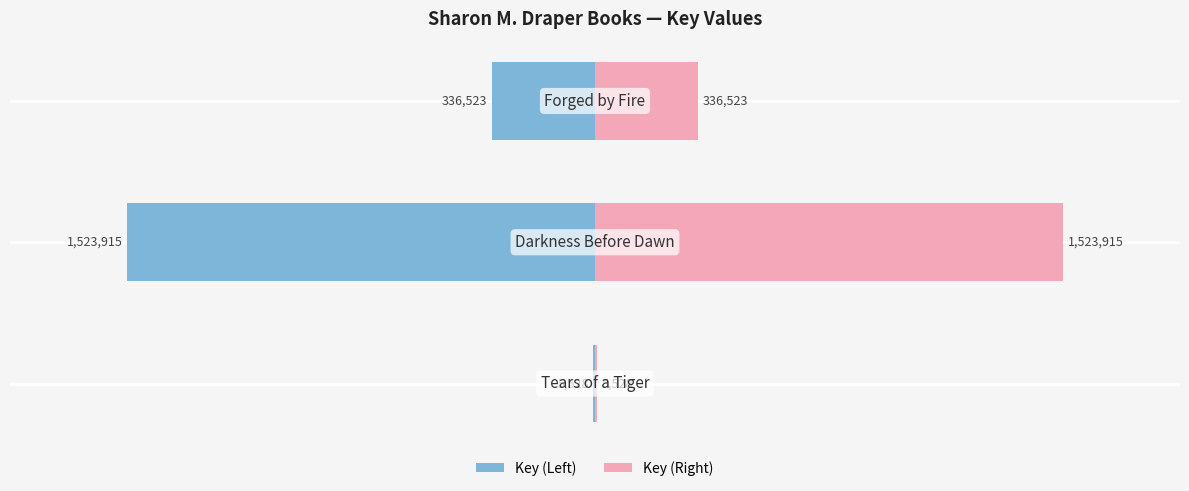

How many bars are there in each group?

2